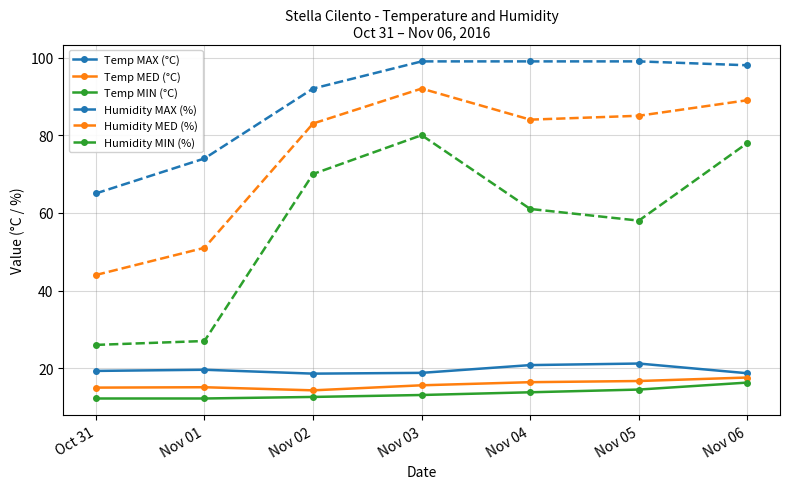

What is the difference between the second highest and second lowest values in the Humidity MED (%) series?

38.0